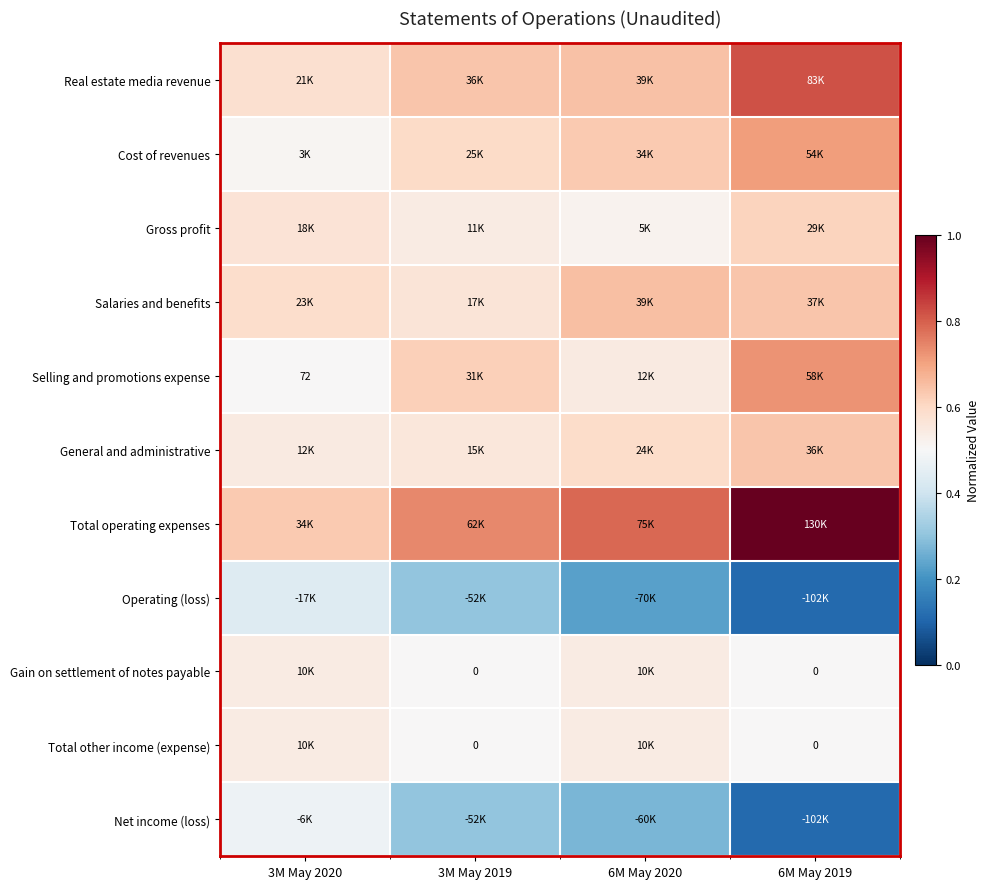

Count the Gross profit values in the range 0 to 1.

4